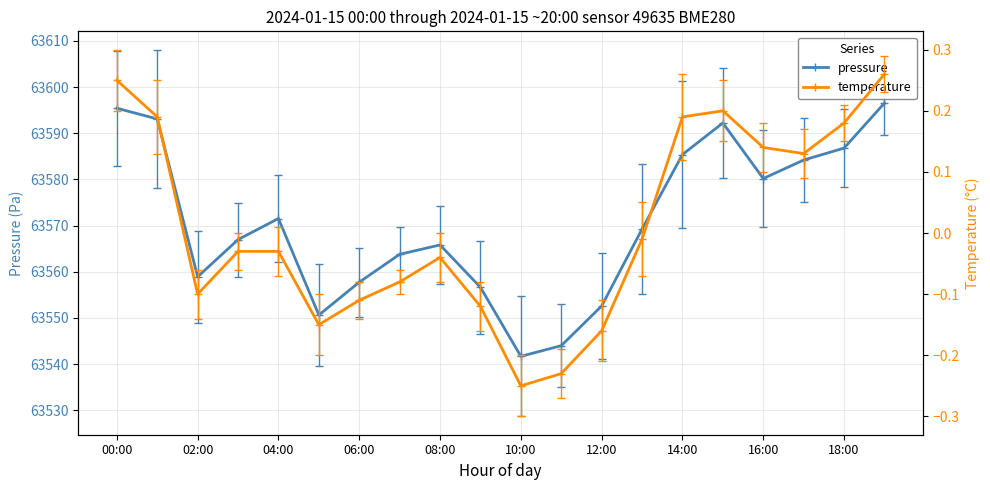

True or false: pressure has a value of 100733.5 at 06:00.

False